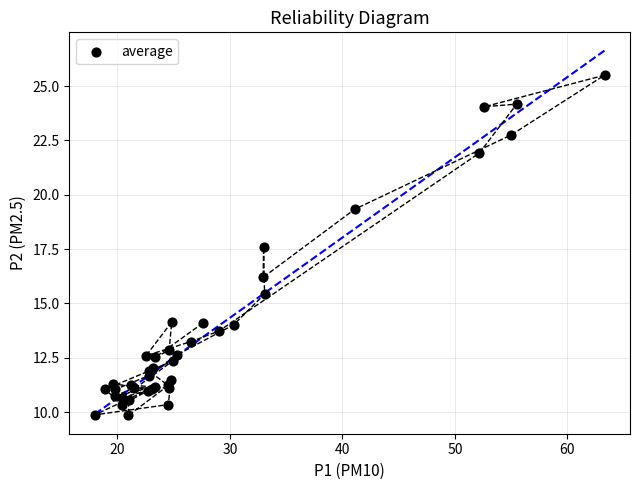

What Y value in the scatter plot is closest to 17?

17.6